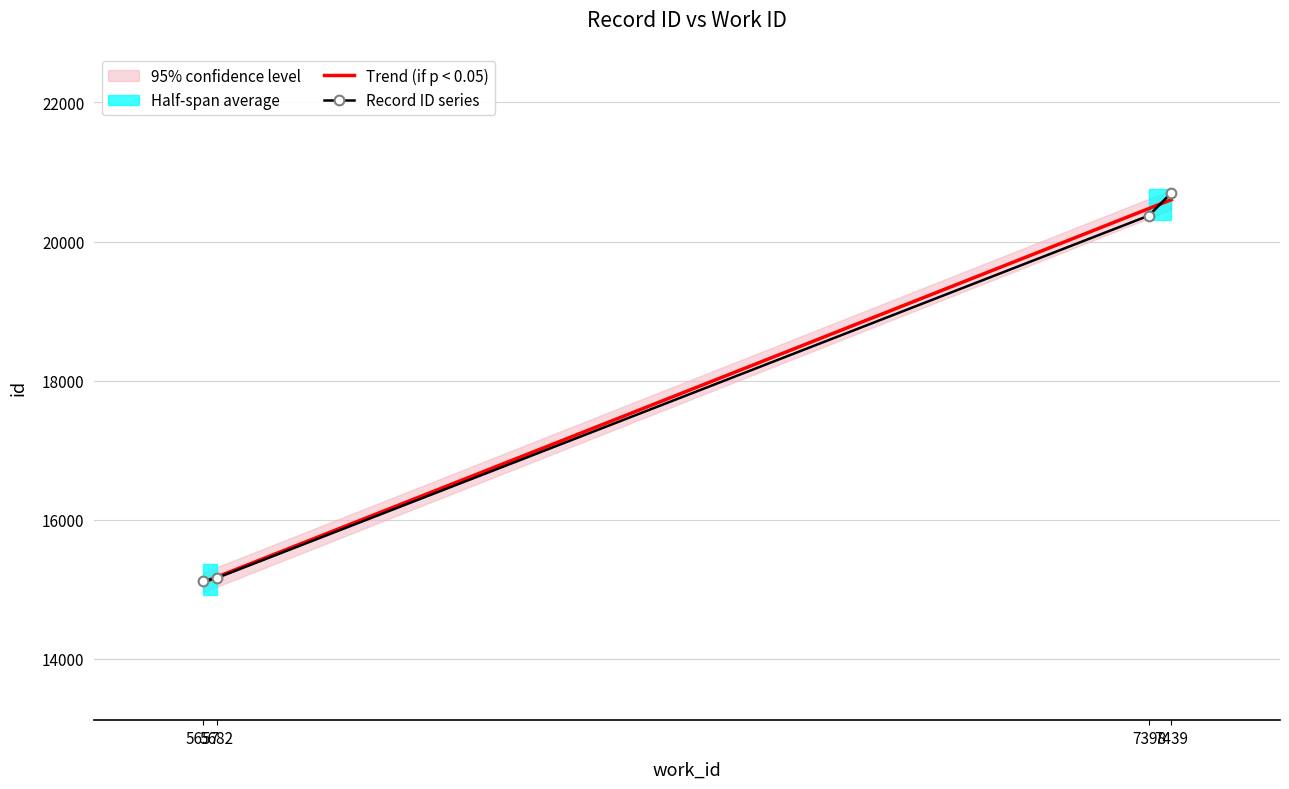

What is the change in value from 5657 to 7439?

+5591